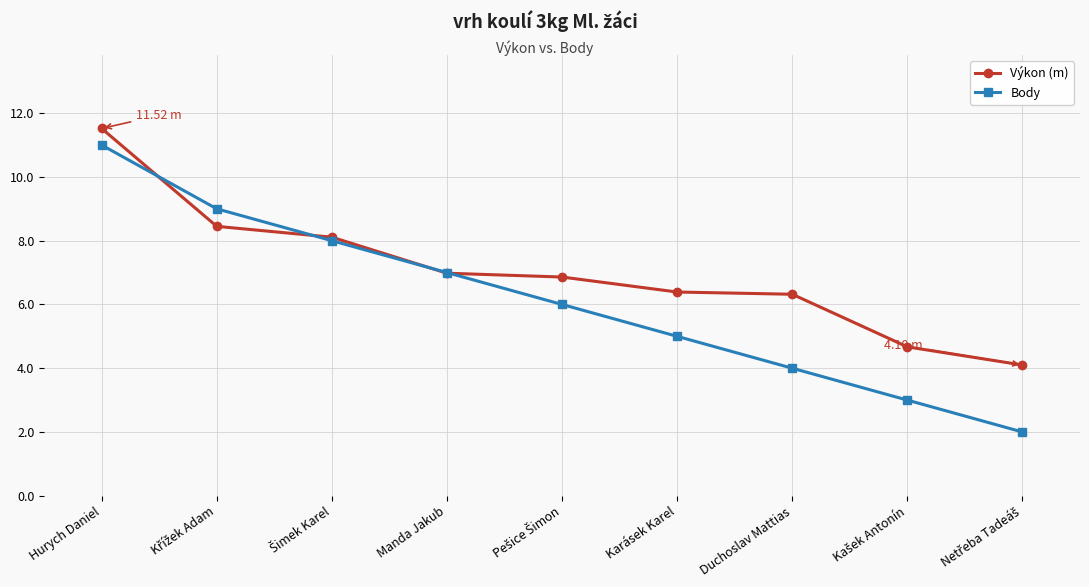

List the series in order of their overall mean, highest first.

Výkon (m), Body